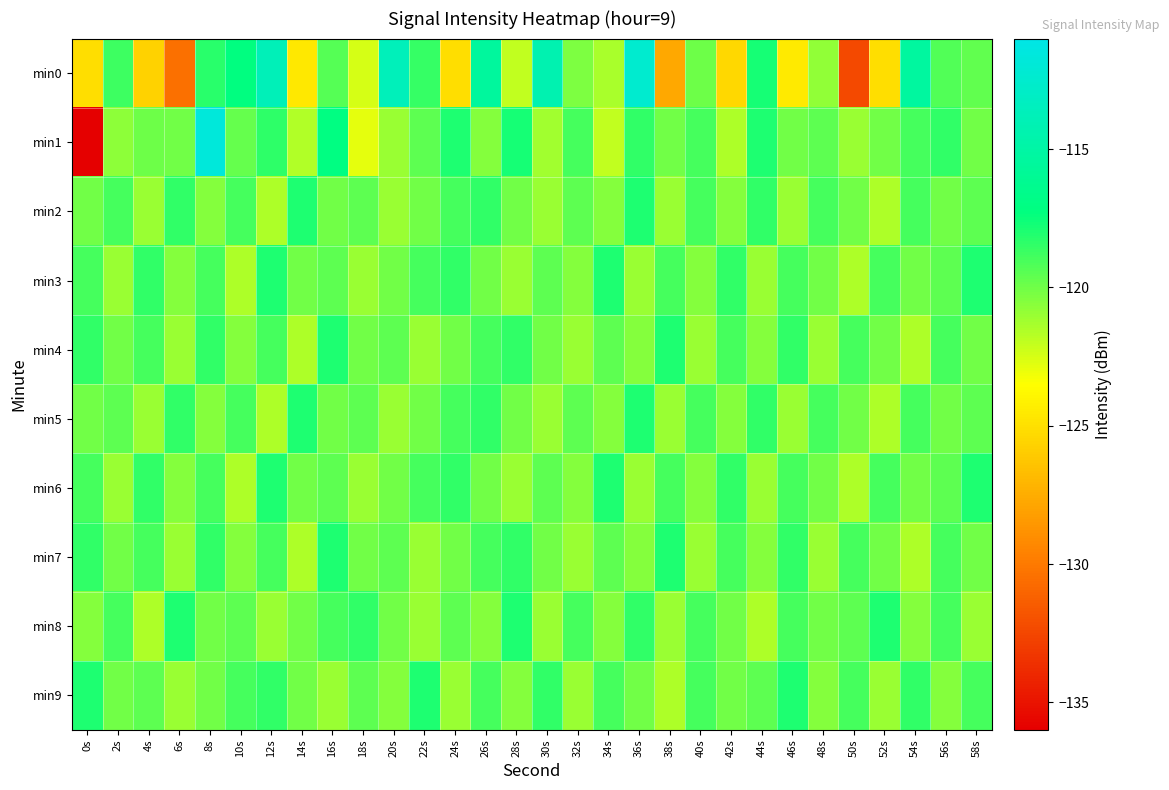

Reading left to right, transcribe all the data shown in this chart.

min0: 0s=-125.1	2s=-118.8	4s=-125.7	6s=-130.5	8s=-118.3	10s=-117.2	12s=-113.8	14s=-124.7	16s=-119.3	18s=-122.5	20s=-113.6	22s=-118.6	24s=-125.1	26s=-115.4	28s=-121.9	30s=-114.3	32s=-120.4	34s=-121.4	36s=-112.4	38s=-127.8	40s=-119.9	42s=-125.4	44s=-117.8	46s=-124.6	48s=-120.8	50s=-132.4	52s=-125.1	54s=-115.3	56s=-119.2	58s=-119.6
min1: 0s=-136.2	2s=-120.7	4s=-119.9	6s=-120.1	8s=-111.7	10s=-119.7	12s=-118.3	14s=-121.6	16s=-117.1	18s=-122.9	20s=-121.0	22s=-119.5	24s=-118.0	26s=-120.5	28s=-117.8	30s=-121.2	32s=-119.0	34s=-122.0	36s=-118.5	38s=-120.0	40s=-119.0	42s=-121.5	44s=-118.0	46s=-120.0	48s=-119.5	50s=-121.0	52s=-120.0	54s=-119.0	56s=-118.5	58s=-120.0
min2: 0s=-120.0	2s=-119.0	4s=-121.0	6s=-118.5	8s=-120.5	10s=-119.0	12s=-121.5	14s=-118.0	16s=-120.0	18s=-119.5	20s=-121.0	22s=-120.0	24s=-119.0	26s=-118.5	28s=-120.0	30s=-121.0	32s=-119.5	34s=-120.5	36s=-118.0	38s=-121.0	40s=-119.0	42s=-120.5	44s=-118.5	46s=-121.0	48s=-119.0	50s=-120.0	52s=-121.5	54s=-119.0	56s=-120.0	58s=-119.5
min3: 0s=-119.0	2s=-121.0	4s=-118.5	6s=-120.5	8s=-119.0	10s=-121.5	12s=-118.0	14s=-120.0	16s=-119.5	18s=-121.0	20s=-120.0	22s=-119.0	24s=-118.5	26s=-120.0	28s=-121.0	30s=-119.5	32s=-120.5	34s=-118.0	36s=-121.0	38s=-119.0	40s=-120.5	42s=-118.5	44s=-121.0	46s=-119.0	48s=-120.0	50s=-121.5	52s=-119.0	54s=-120.0	56s=-119.5	58s=-118.0
min4: 0s=-118.5	2s=-120.0	4s=-119.0	6s=-121.0	8s=-118.5	10s=-120.5	12s=-119.0	14s=-121.5	16s=-118.0	18s=-120.0	20s=-119.5	22s=-121.0	24s=-120.0	26s=-119.0	28s=-118.5	30s=-120.0	32s=-121.0	34s=-119.5	36s=-120.5	38s=-118.0	40s=-121.0	42s=-119.0	44s=-120.5	46s=-118.5	48s=-121.0	50s=-119.0	52s=-120.0	54s=-121.5	56s=-119.0	58s=-120.0
min5: 0s=-120.0	2s=-119.5	4s=-121.0	6s=-118.5	8s=-120.5	10s=-119.0	12s=-121.5	14s=-118.0	16s=-120.0	18s=-119.5	20s=-121.0	22s=-120.0	24s=-119.0	26s=-118.5	28s=-120.0	30s=-121.0	32s=-119.5	34s=-120.5	36s=-118.0	38s=-121.0	40s=-119.0	42s=-120.5	44s=-118.5	46s=-121.0	48s=-119.0	50s=-120.0	52s=-121.5	54s=-119.0	56s=-120.0	58s=-119.5
min6: 0s=-119.0	2s=-121.0	4s=-118.5	6s=-120.5	8s=-119.0	10s=-121.5	12s=-118.0	14s=-120.0	16s=-119.5	18s=-121.0	20s=-120.0	22s=-119.0	24s=-118.5	26s=-120.0	28s=-121.0	30s=-119.5	32s=-120.5	34s=-118.0	36s=-121.0	38s=-119.0	40s=-120.5	42s=-118.5	44s=-121.0	46s=-119.0	48s=-120.0	50s=-121.5	52s=-119.0	54s=-120.0	56s=-119.5	58s=-118.0
min7: 0s=-118.5	2s=-120.0	4s=-119.0	6s=-121.0	8s=-118.5	10s=-120.5	12s=-119.0	14s=-121.5	16s=-118.0	18s=-120.0	20s=-119.5	22s=-121.0	24s=-120.0	26s=-119.0	28s=-118.5	30s=-120.0	32s=-121.0	34s=-119.5	36s=-120.5	38s=-118.0	40s=-121.0	42s=-119.0	44s=-120.5	46s=-118.5	48s=-121.0	50s=-119.0	52s=-120.0	54s=-121.5	56s=-119.0	58s=-120.0
min8: 0s=-120.5	2s=-119.0	4s=-121.5	6s=-118.0	8s=-120.0	10s=-119.5	12s=-121.0	14s=-120.0	16s=-119.0	18s=-118.5	20s=-120.0	22s=-121.0	24s=-119.5	26s=-120.5	28s=-118.0	30s=-121.0	32s=-119.0	34s=-120.5	36s=-118.5	38s=-121.0	40s=-119.0	42s=-120.0	44s=-121.5	46s=-119.0	48s=-120.0	50s=-119.5	52s=-118.0	54s=-120.5	56s=-119.0	58s=-121.0
min9: 0s=-118.0	2s=-120.0	4s=-119.5	6s=-121.0	8s=-120.0	10s=-119.0	12s=-118.5	14s=-120.0	16s=-121.0	18s=-119.5	20s=-120.5	22s=-118.0	24s=-121.0	26s=-119.0	28s=-120.5	30s=-118.5	32s=-121.0	34s=-119.0	36s=-120.0	38s=-121.5	40s=-119.0	42s=-120.0	44s=-119.5	46s=-118.0	48s=-120.5	50s=-119.0	52s=-121.0	54s=-118.5	56s=-120.5	58s=-119.0